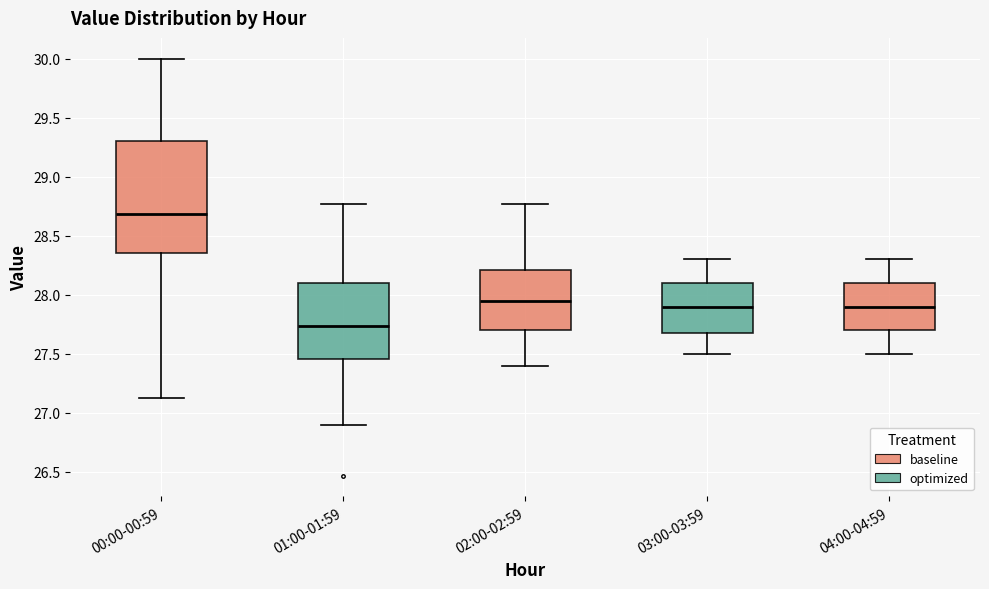

Reading left to right, transcribe this box plot: for each box, give where its median line is, the range the box spans, and where its two whiskers end, as read against the y-axis. The values are not printed on the chart, so give them approximately, as read against the axis.

00:00-00:59: median 28.70, box 28.35 to 29.30, whiskers 27.15 to 30.00
01:00-01:59: median 27.75, box 27.45 to 28.10, whiskers 26.90 to 28.75
02:00-02:59: median 27.95, box 27.70 to 28.20, whiskers 27.40 to 28.75
03:00-03:59: median 27.90, box 27.70 to 28.10, whiskers 27.50 to 28.30
04:00-04:59: median 27.90, box 27.70 to 28.10, whiskers 27.50 to 28.30